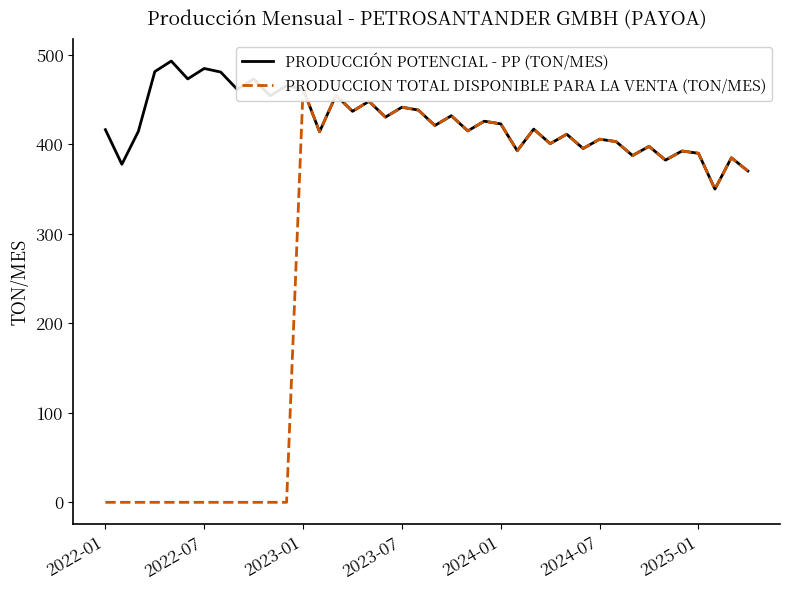

How many data points in PRODUCCION TOTAL DISPONIBLE PARA LA VENTA (TON/MES) are above 395?

20